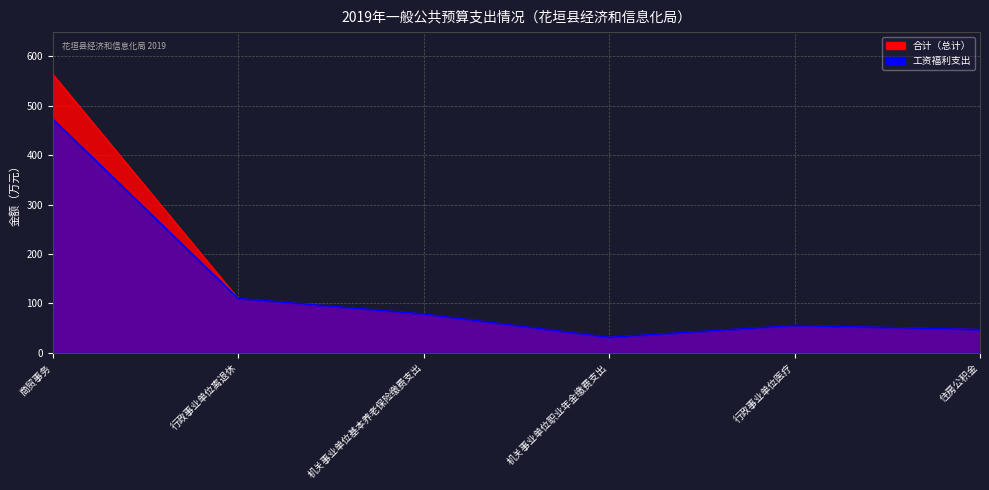

How many lines are shown in the chart?

2